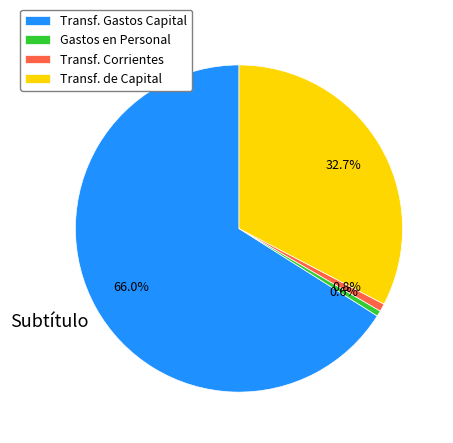

What is the ratio of the value at Transf. Gastos Capital to the value at Transf. de Capital?

2.0